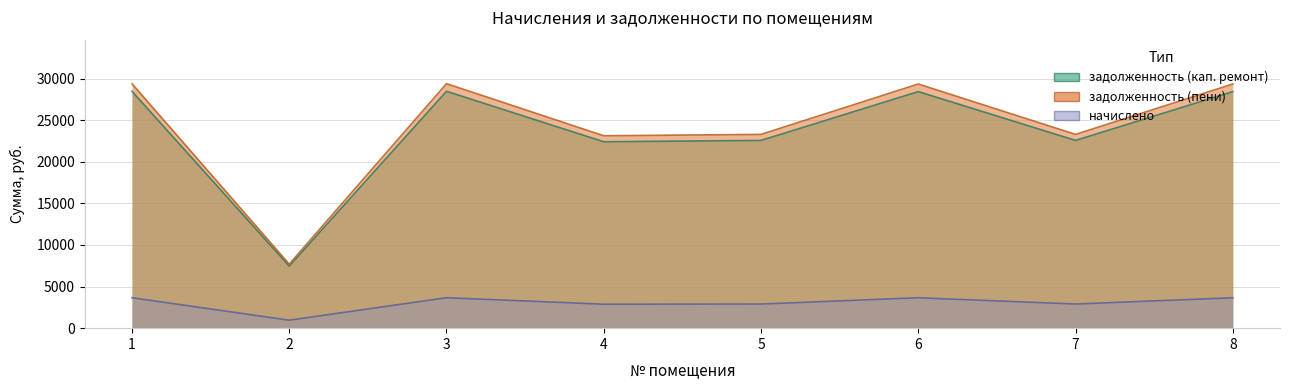

True or false: задолженность (кап. ремонт) has more than 1 interior local peaks.

True